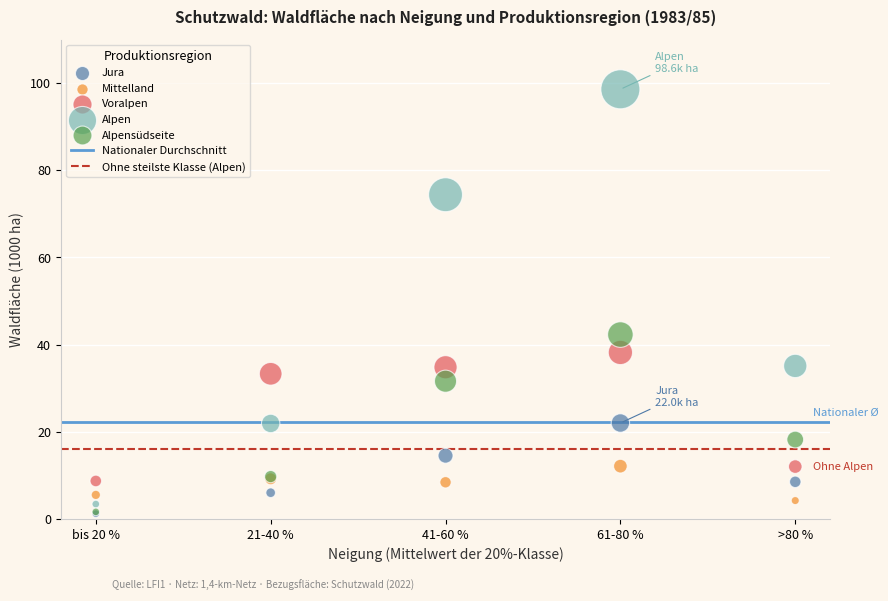

In the Alpen series, what Y value is closest to 51?

35.1